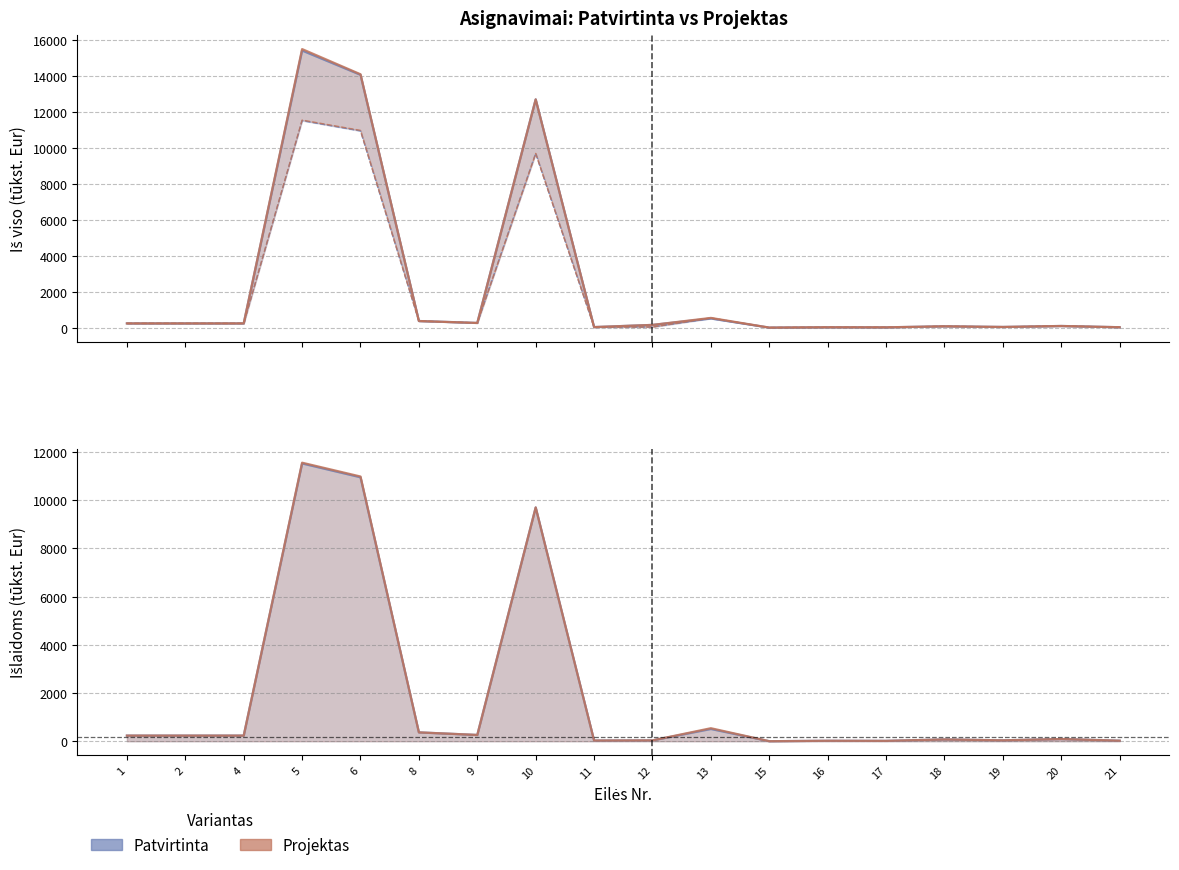

Reading left to right, what are all the values shown in this chart?

Patvirtinta (Iš viso): 1=234.0	2=234.0	4=234.0	5=15426.3	6=14073.9	8=366.7	9=259.9	10=12708.2	11=29.0	12=150.0	13=507.5	15=0.6	16=19.0	17=15.0	18=73.3	19=36.4	20=90.5	21=21.5
Patvirtinta (išlaidoms): 1=233.0	2=233.0	4=233.0	5=11522.5	6=10949.0	8=366.7	9=259.9	10=9698.5	11=29.0	12=34.8	13=507.5	15=0.6	16=19.0	17=15.0	18=73.3	19=36.4	20=90.5	21=21.5
Projektas (Iš viso): 1=234.0	2=234.0	4=234.0	5=15508.5	6=14106.1	8=366.7	9=259.9	10=12708.2	11=29.0	12=150.0	13=539.7	15=0.6	16=19.0	17=15.0	18=73.3	19=36.4	20=90.5	21=21.5
Projektas (išlaidoms): 1=233.0	2=233.0	4=233.0	5=11554.7	6=10981.2	8=366.7	9=259.9	10=9698.5	11=29.0	12=34.8	13=539.7	15=0.6	16=19.0	17=15.0	18=73.3	19=36.4	20=90.5	21=21.5